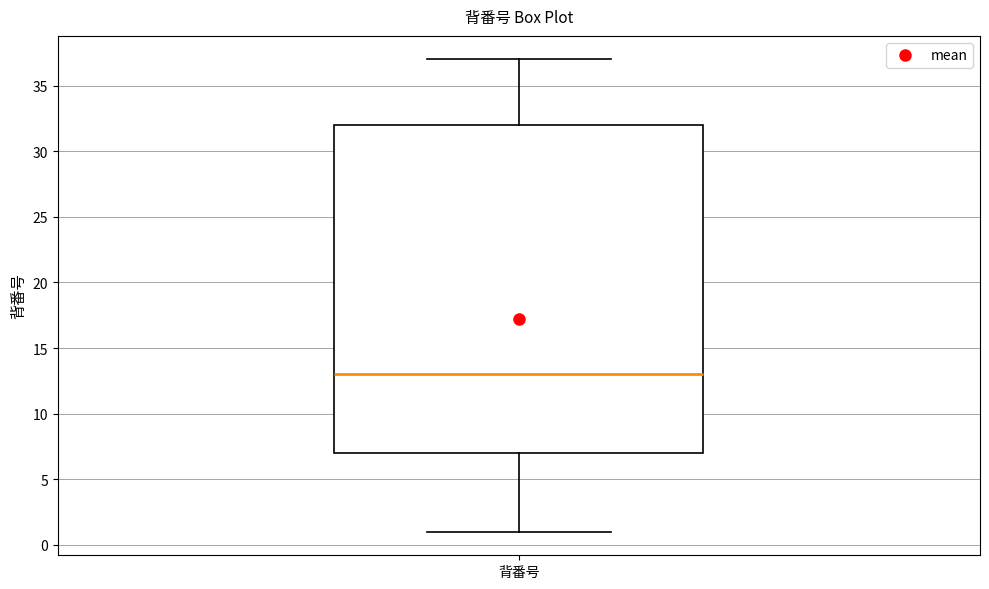

Read this box plot against the y-axis: the position of the median line, the range covered by the box, and the ends of both whiskers. The values are not printed on the chart, so give them approximately, as read against the axis.

median 13, box 7 to 32, whiskers 1 to 37